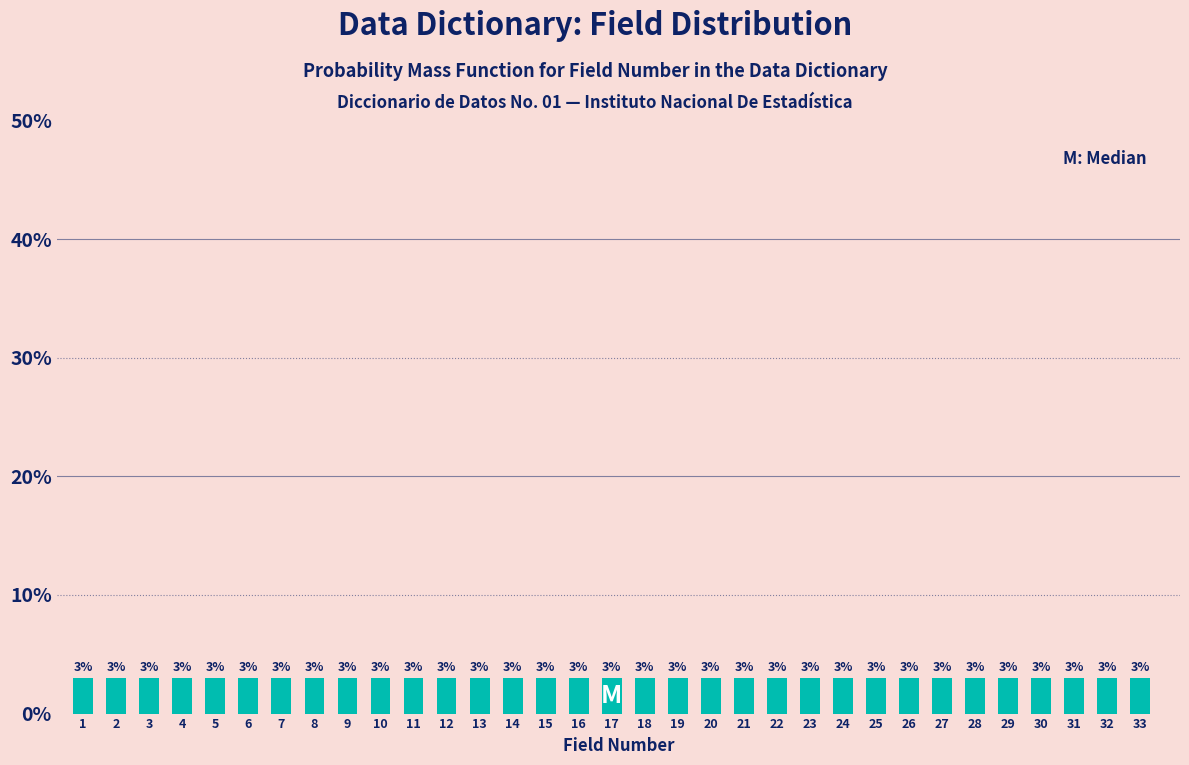

Reading left to right, list every bar in this chart as the range it spans on the x-axis followed by its height.

1 to 2: 3
2 to 3: 3
3 to 4: 3
4 to 5: 3
5 to 6: 3
6 to 7: 3
7 to 8: 3
8 to 9: 3
9 to 10: 3
10 to 11: 3
11 to 12: 3
12 to 13: 3
13 to 14: 3
14 to 15: 3
15 to 16: 3
16 to 17: 3
17 to 18: 3
18 to 19: 3
19 to 20: 3
20 to 21: 3
21 to 22: 3
22 to 23: 3
23 to 24: 3
24 to 25: 3
25 to 26: 3
26 to 27: 3
27 to 28: 3
28 to 29: 3
29 to 30: 3
30 to 31: 3
31 to 32: 3
32 to 33: 3
33 to 34: 3